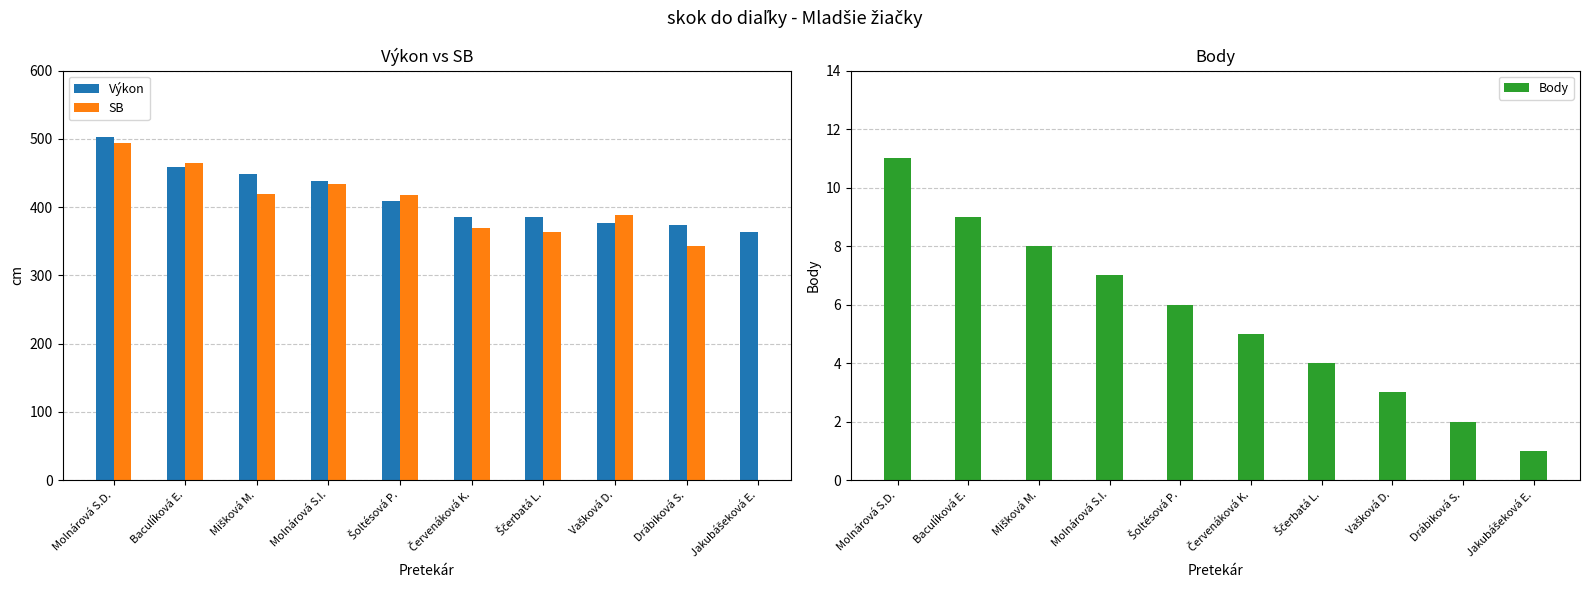

True or false: Body has a value of 5.4 at Ščerbatá L..

False